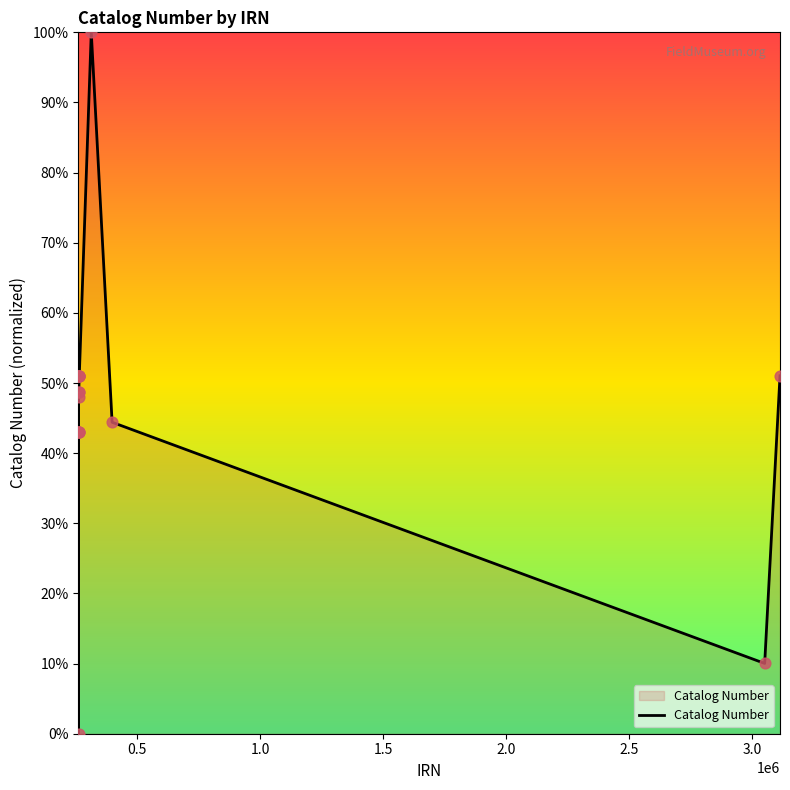

What is the maximum value shown in the chart?

100.0